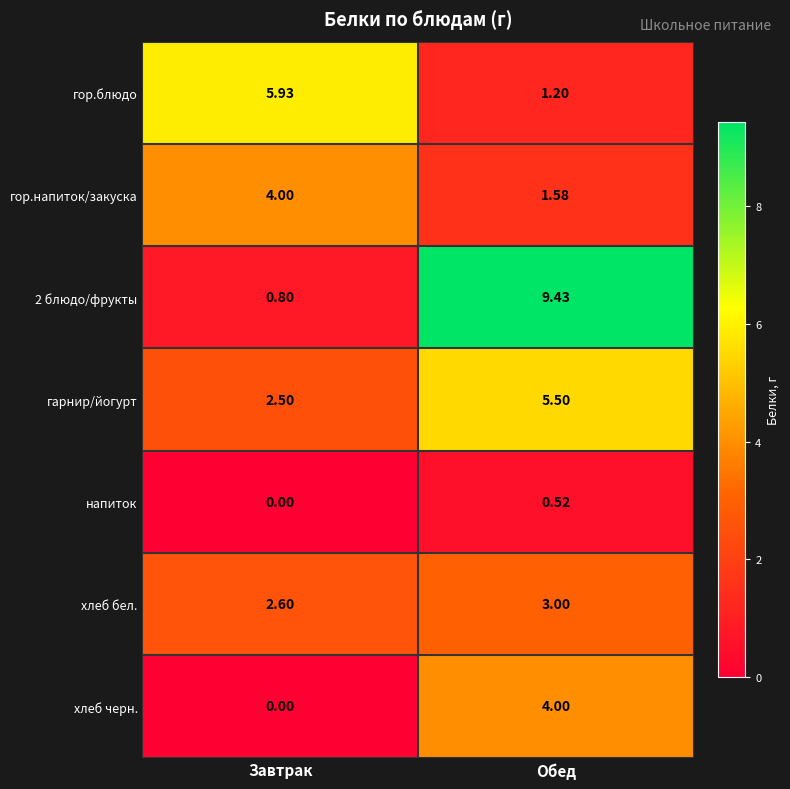

Rank the categories by гор.блюдо value from highest to lowest.

Завтрак, Обед